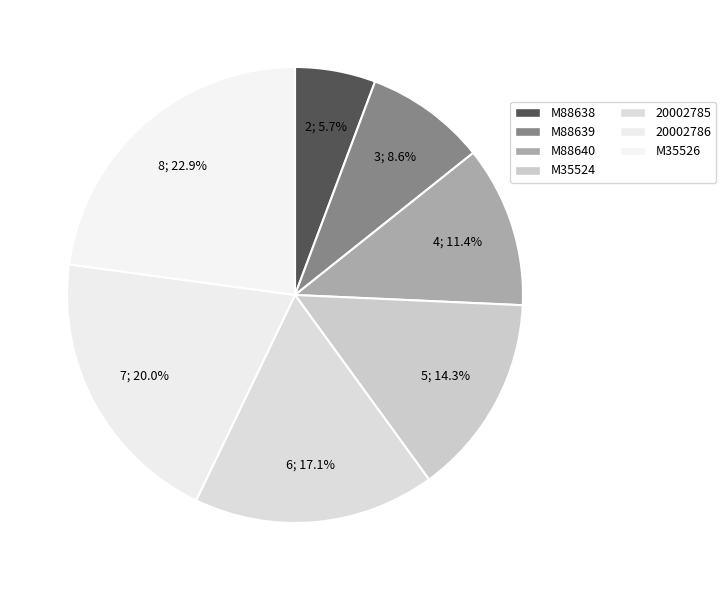

Does 20002785 represent more than half of the total?

No